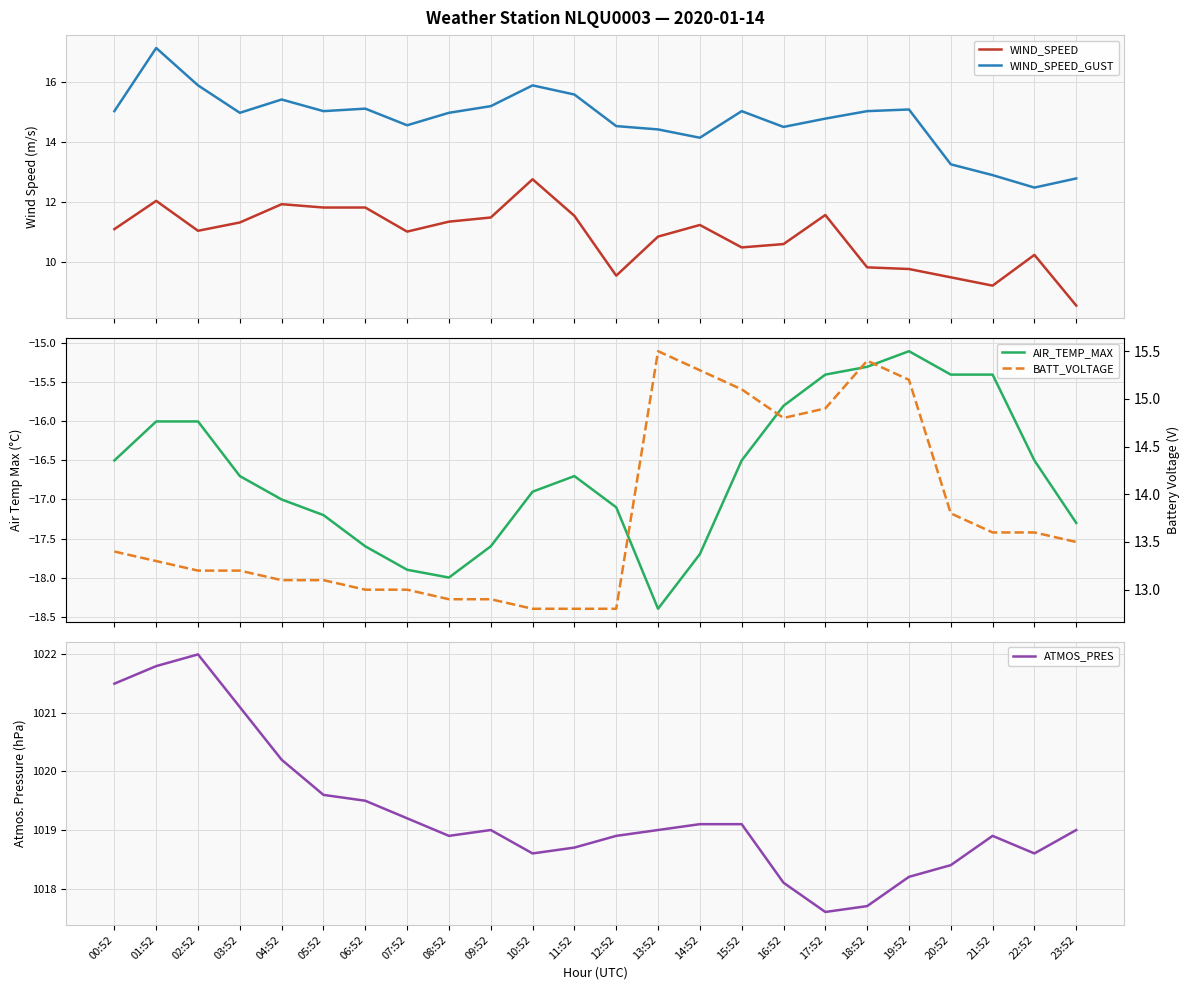

What is the total value across all series at 18:52?

1042.6